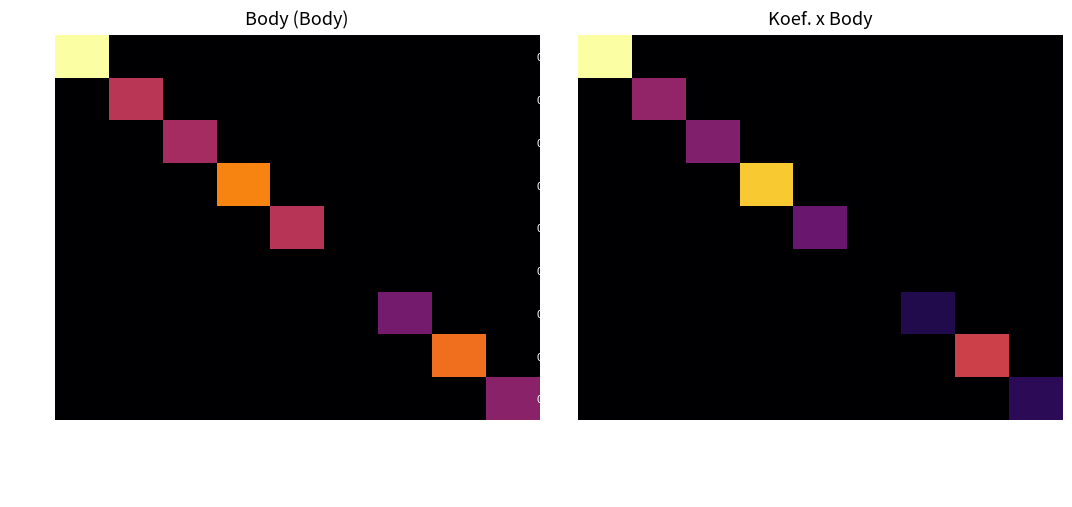

What is the sum of all 031319 values?

21700